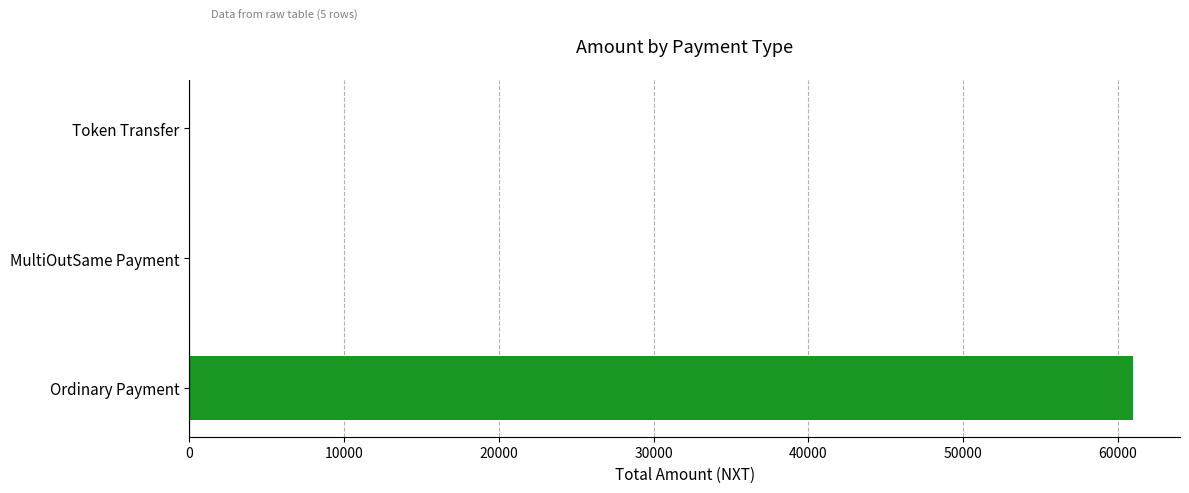

Does the chart contain stacked bars?

No